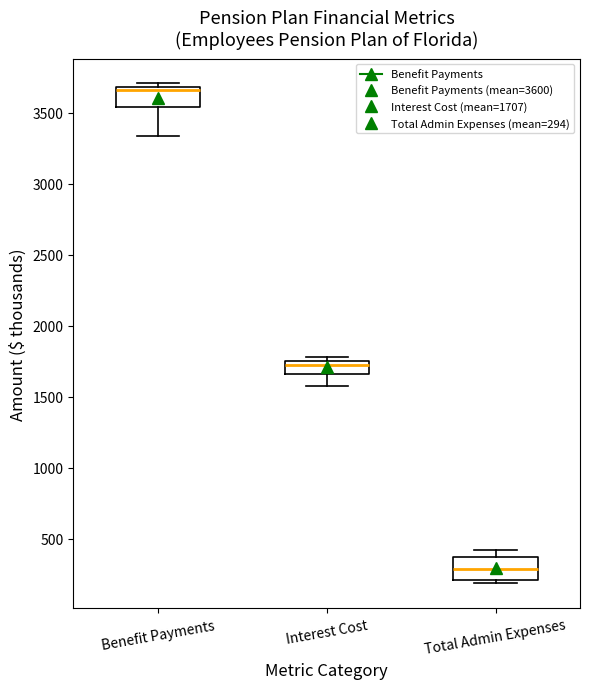

Reading left to right, read every box against the y-axis: the position of its median line, the range the box covers, and the ends of its whiskers. The values are not printed on the chart, so give them approximately, as read against the axis.

Benefit Payments: median 3650, box 3550 to 3700, whiskers 3350 to 3700 (just above the box's upper edge)
Interest Cost: median 1700, box 1650 to 1750, whiskers 1550 to 1800
Total Admin Expenses: median 300, box 200 to 350, whiskers 200 (just below the box's lower edge) to 400